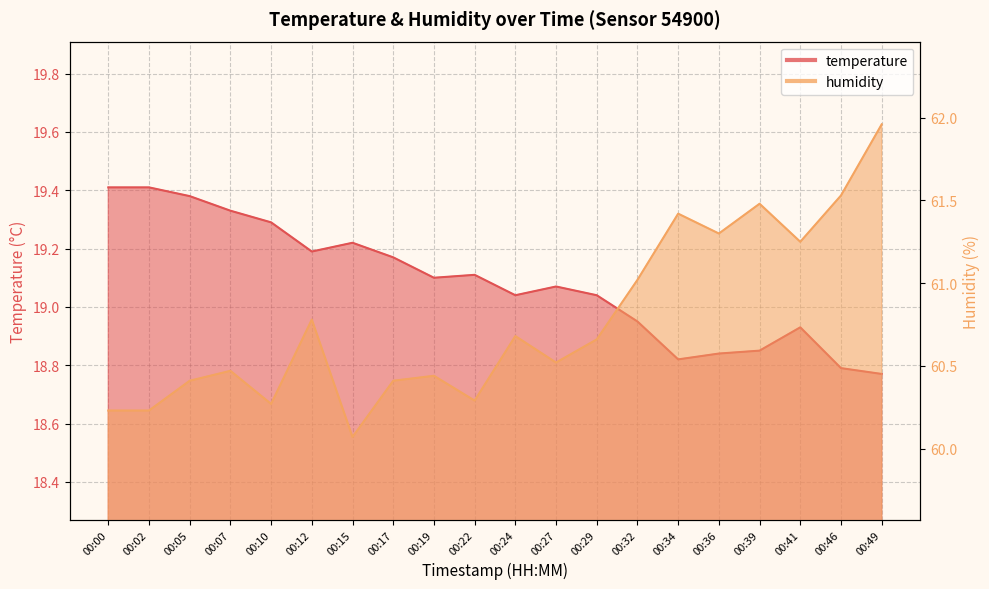

Where is the first local minimum for humidity?

00:10